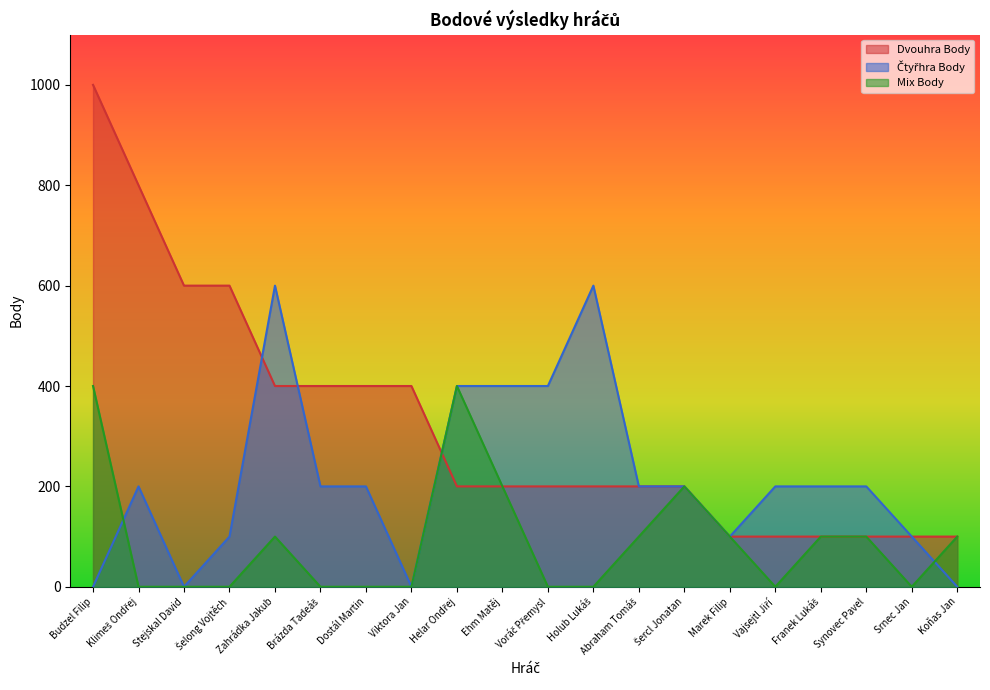

Between Vajsejtl Jiří and Marek Filip, which is larger?

Vajsejtl Jiří